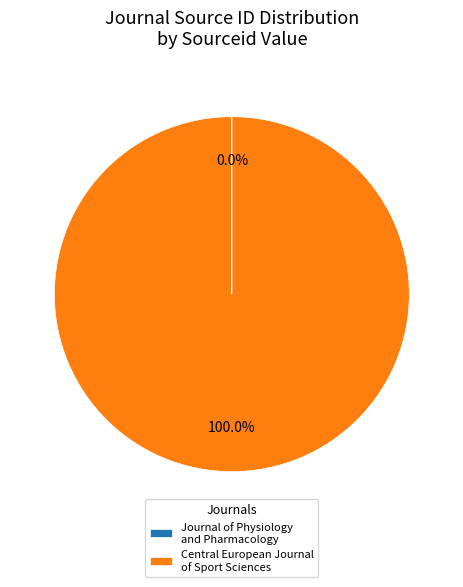

Which slice represents more than half of the pie?

Central European Journal of Sport Sciences